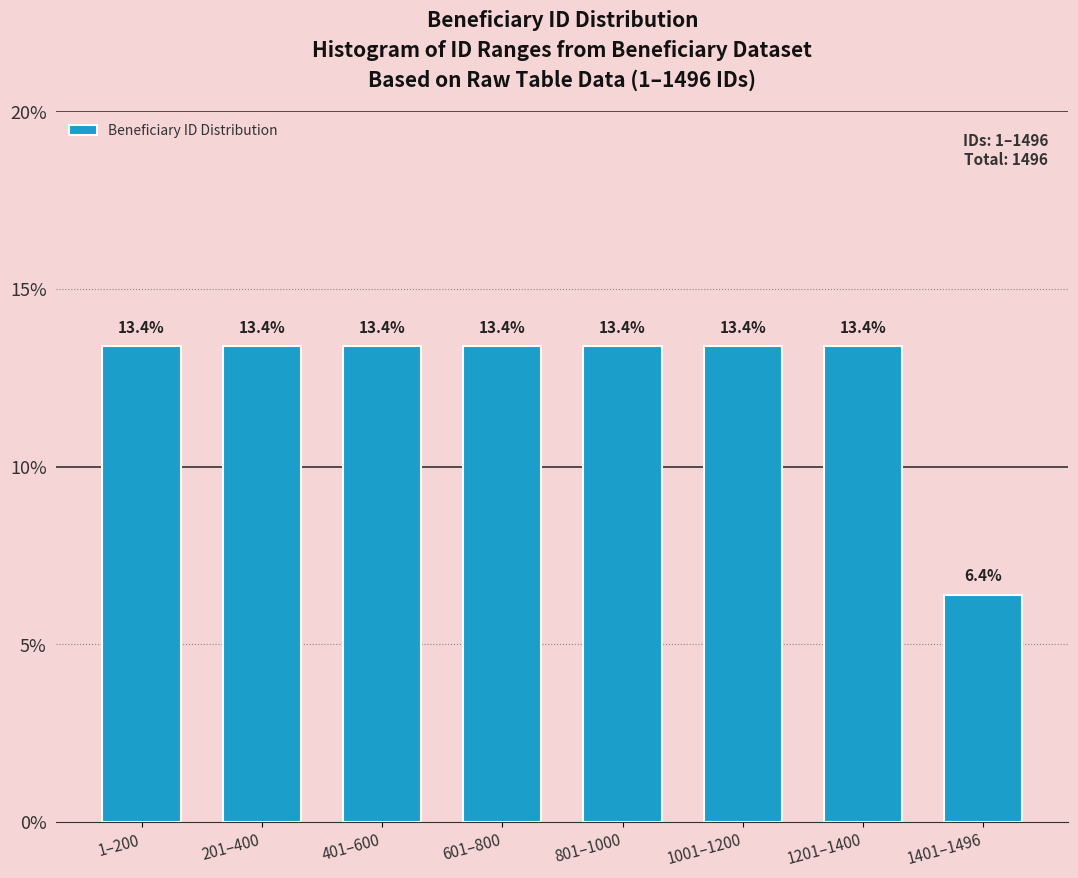

Reading right to left, transcribe all the data shown in this chart.

6.4	13.4	13.4	13.4	13.4	13.4	13.4	13.4